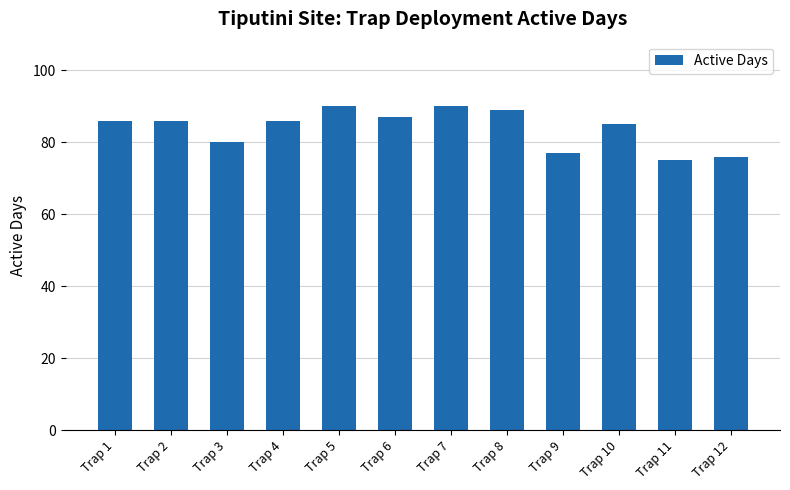

What is the average value?

84